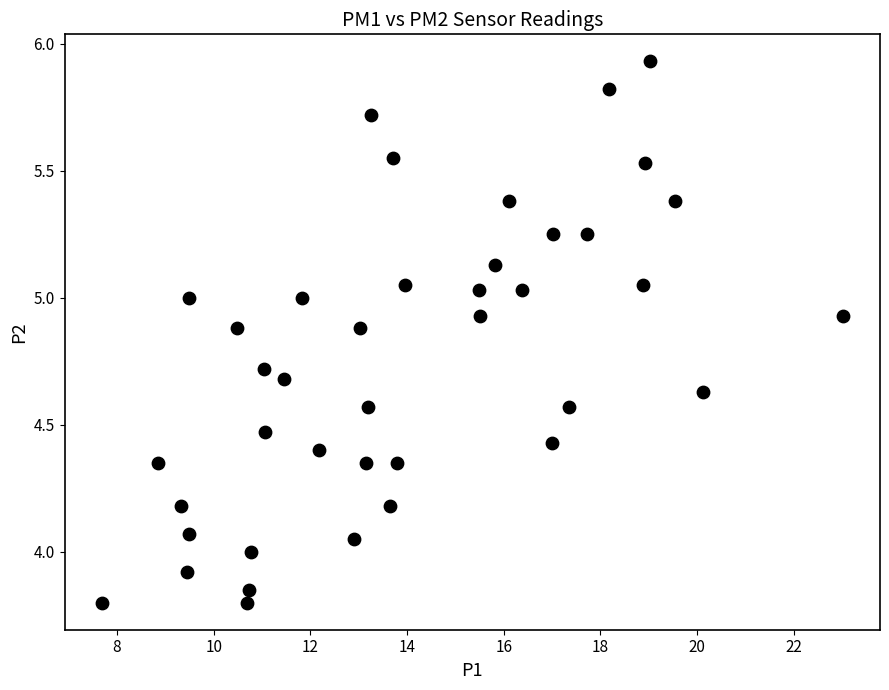

What is the range of X values (max minus min)?

15.3